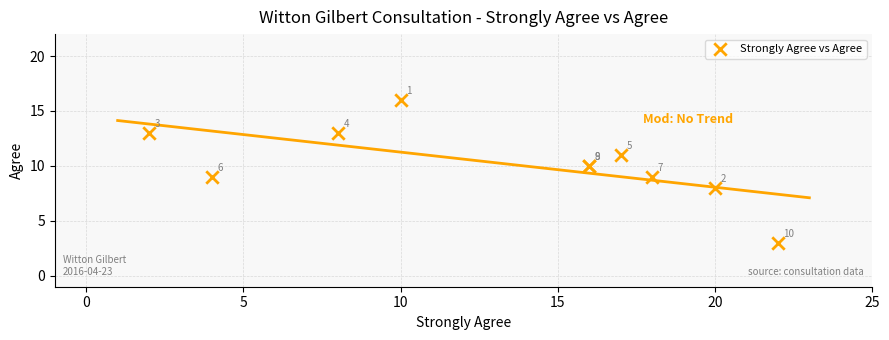

What Y value in the scatter plot is closest to 9?

9